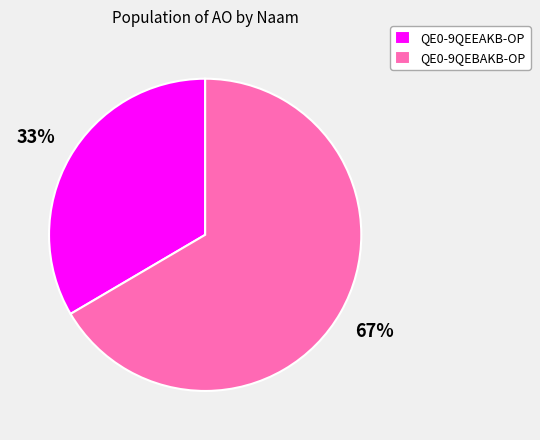

How many segments does this pie chart have?

2